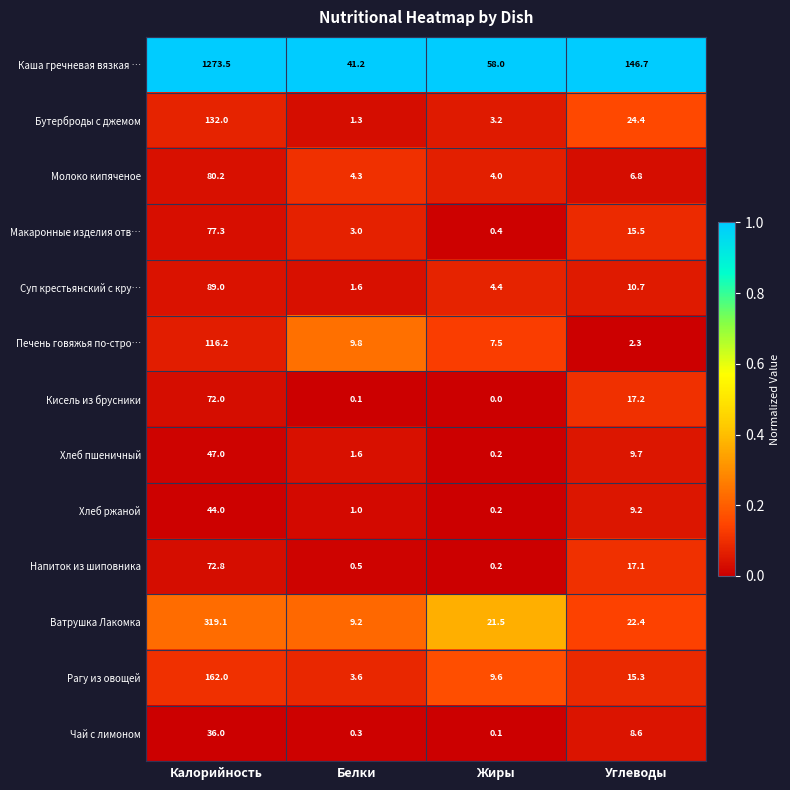

What is the maximum value shown in the chart?

1273.5